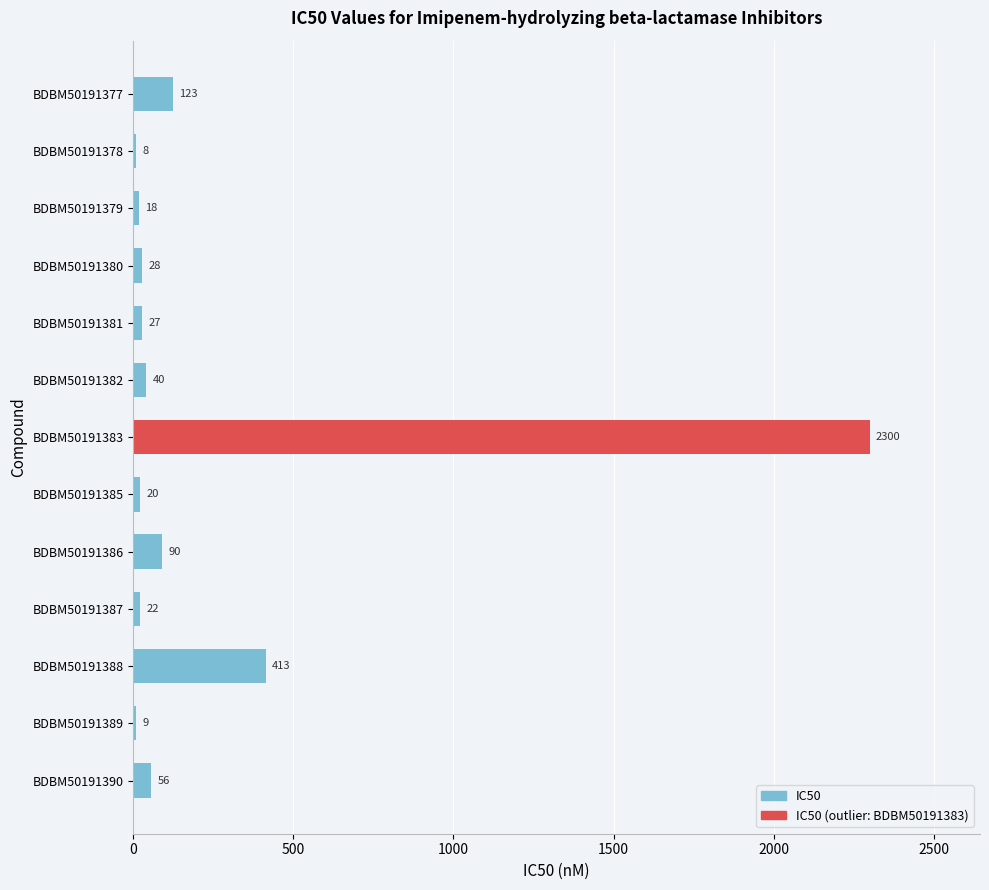

What is the sum of all values?

3154